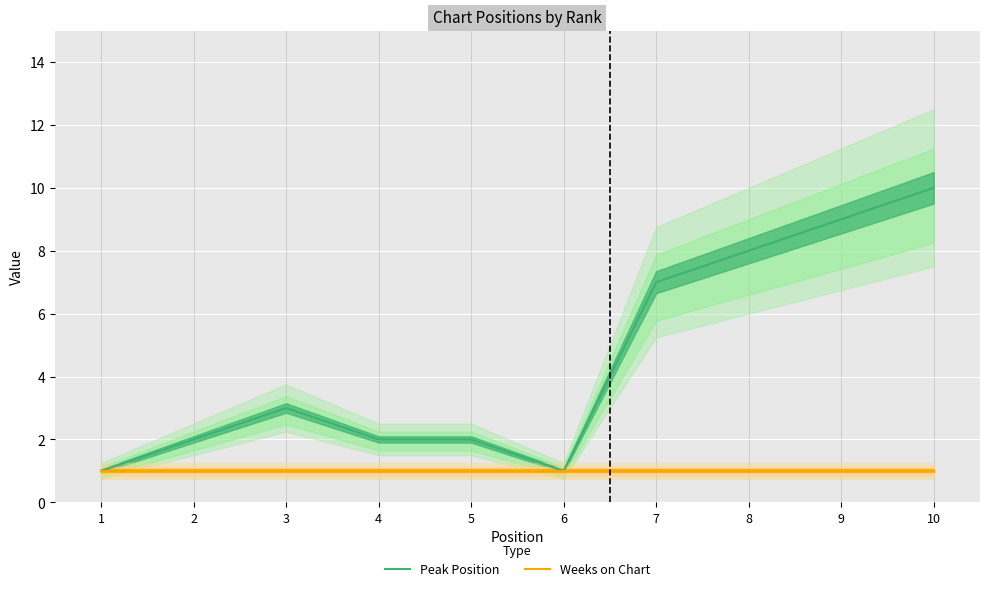

Which series has the largest total across all categories?

Peak Position